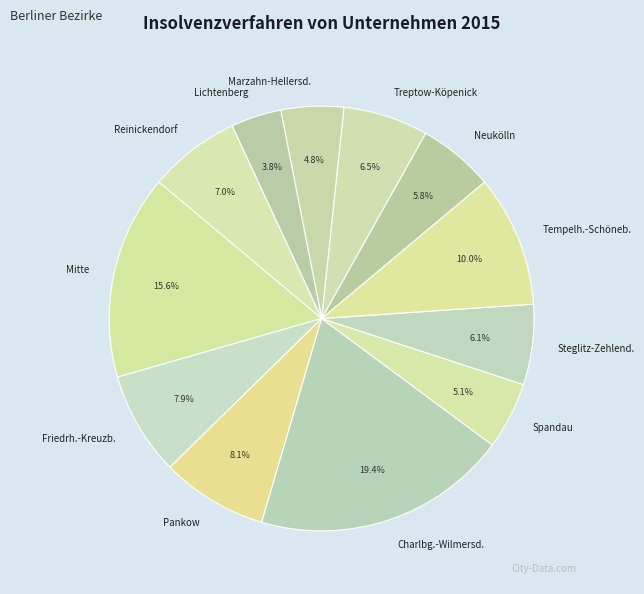

What is the largest slice in the pie chart?

Charlbg.-Wilmersd.